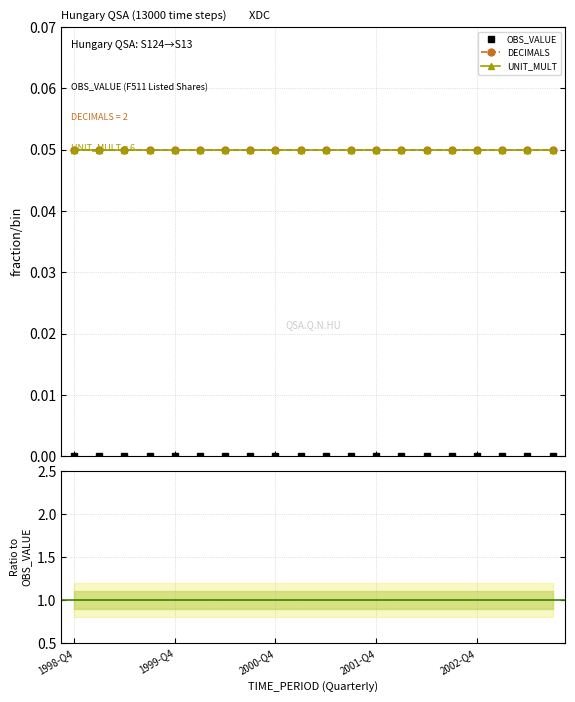

True or false: UNIT_MULT has more than 1 points higher than both neighbors.

False